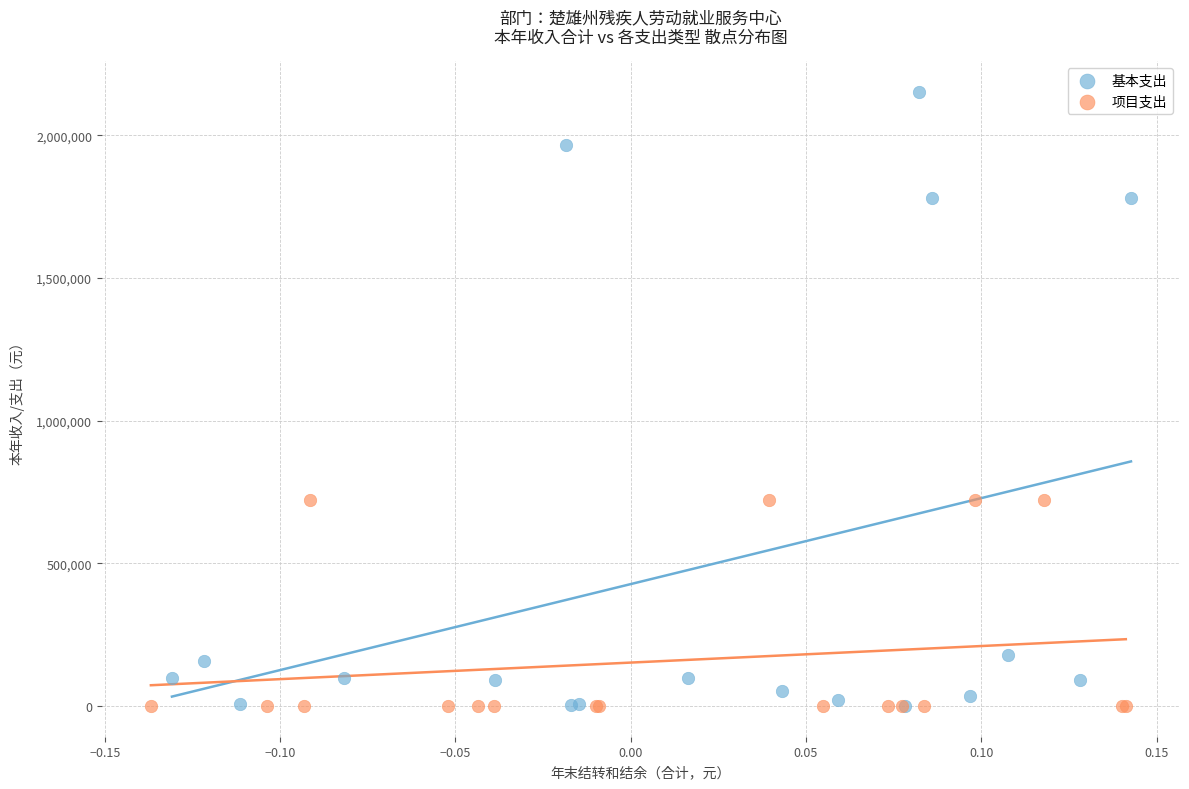

Which series reaches the maximum Y coordinate?

基本支出